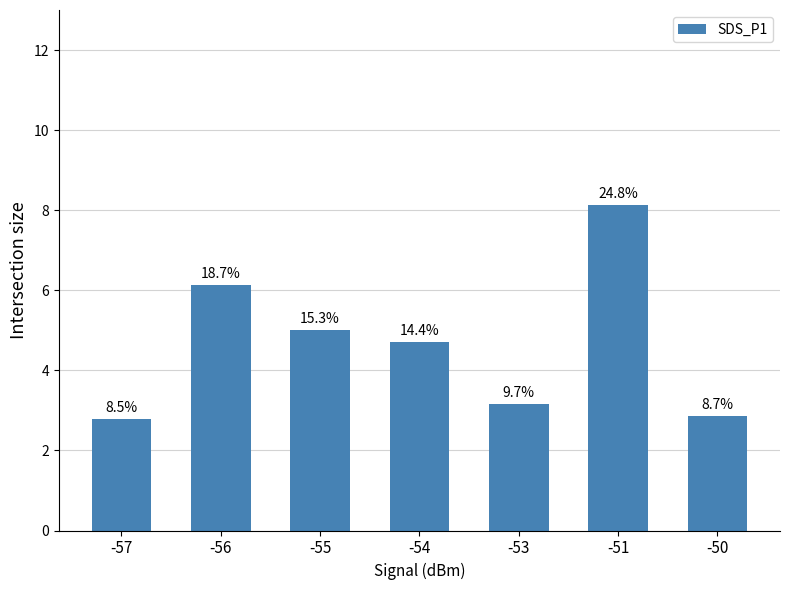

How many bars are there in total?

7